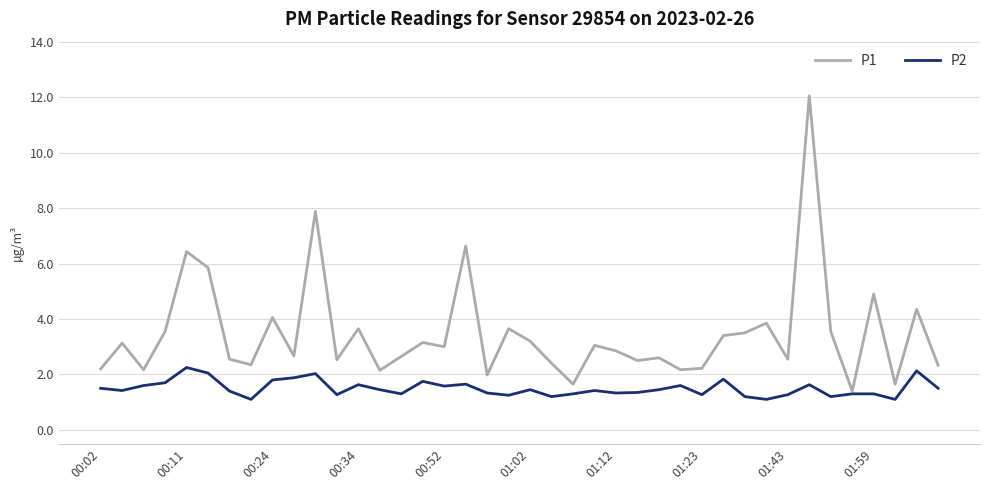

Rank the series by their average value, from highest to lowest.

P1, P2